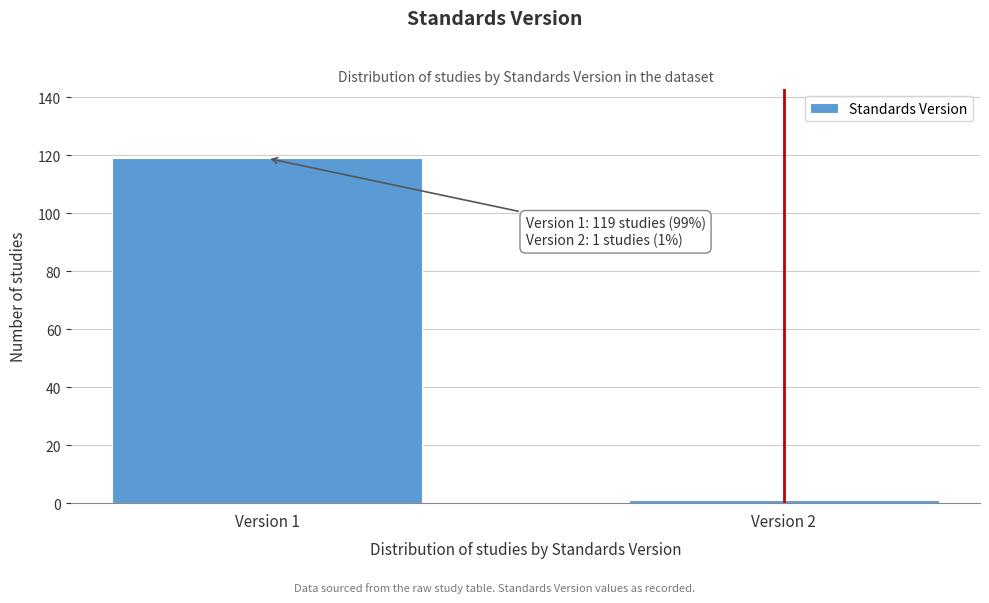

Reading left to right, list all the values displayed in this chart.

119	1